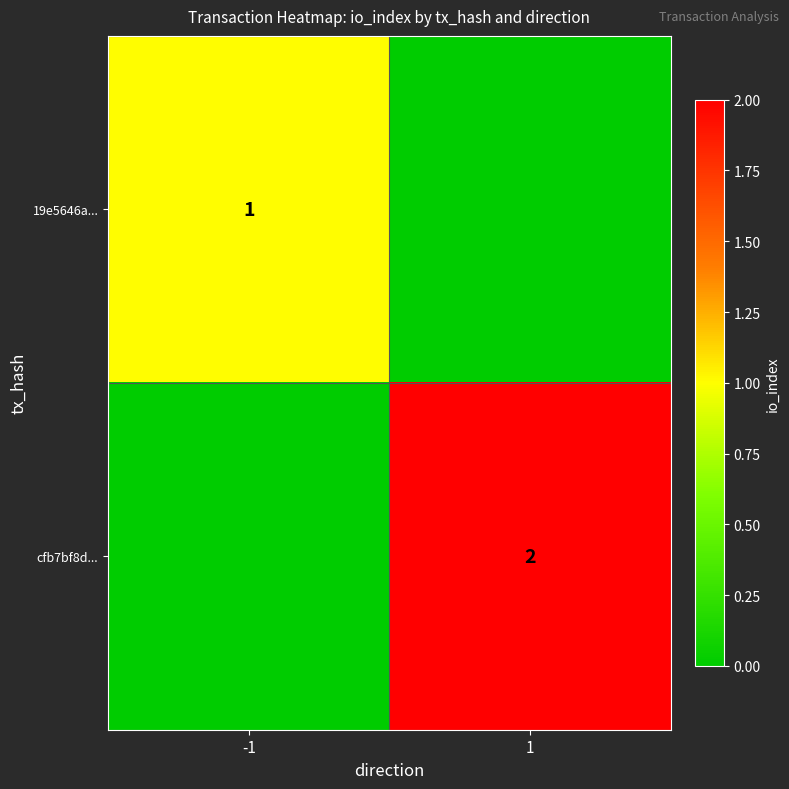

Is the value of cfb7bf8d... at 1 greater than the value of 19e5646a... at -1?

Yes